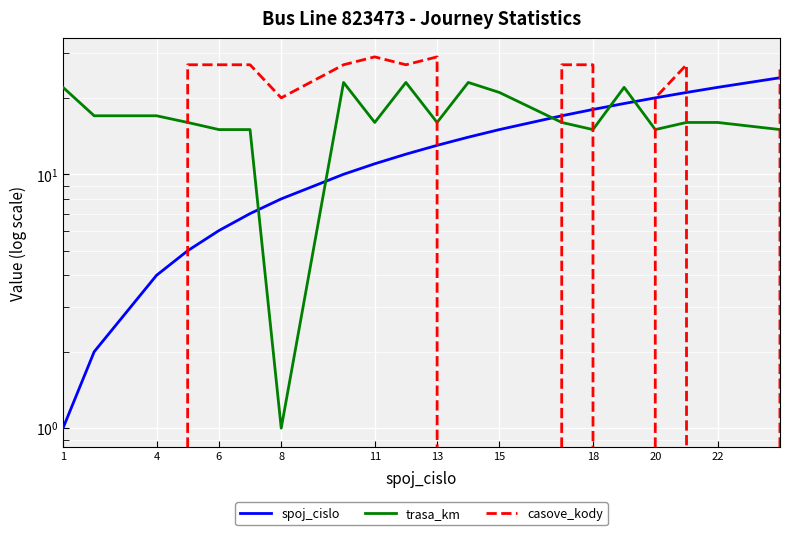

What is the total value across all series at 11?

56